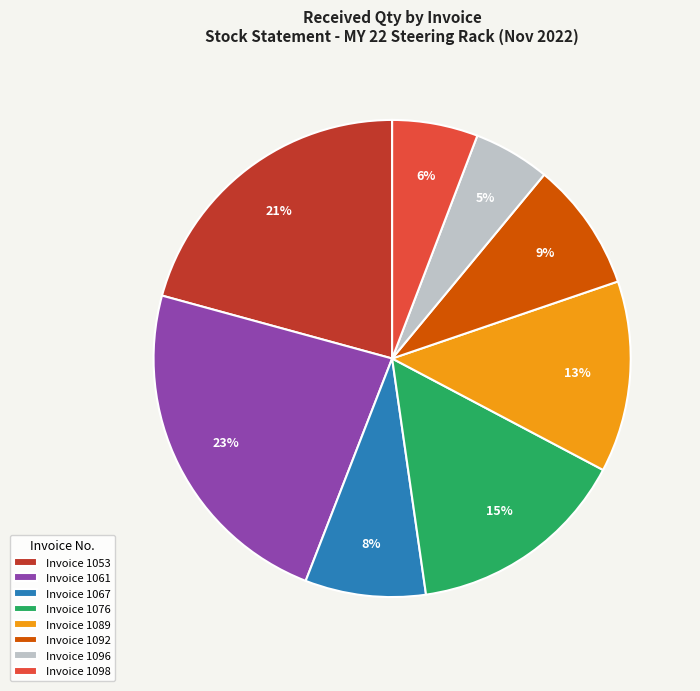

Which has a higher value, Invoice 1061 or Invoice 1053?

Invoice 1061